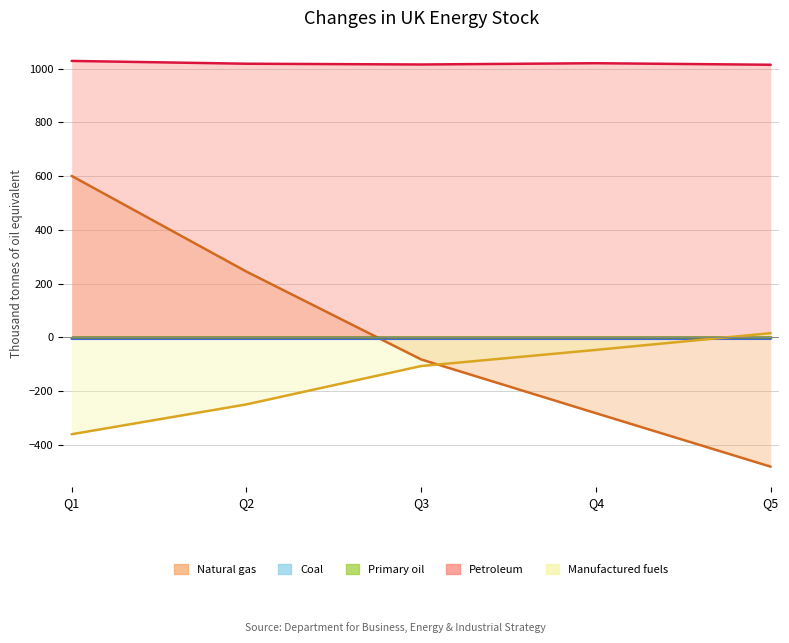

How many intersections are there between Manufactured fuels and Primary oil?

1